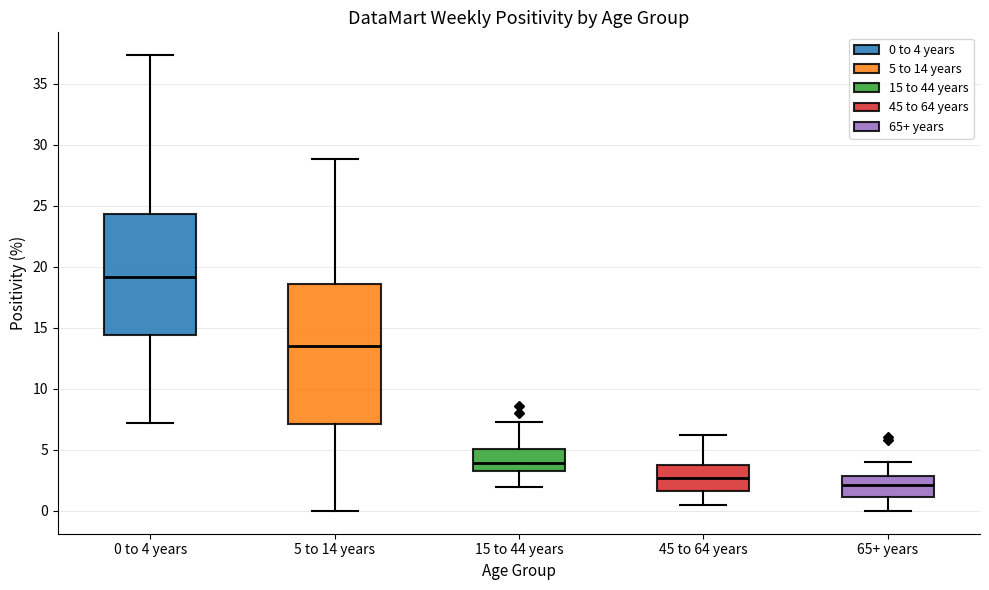

Reading left to right, read every box against the y-axis: the position of its median line, the range the box covers, and the ends of its whiskers. The values are not printed on the chart, so give them approximately, as read against the axis.

0 to 4 years: median 19.0, box 14.5 to 24.5, whiskers 7.0 to 37.5
5 to 14 years: median 13.5, box 7.0 to 18.5, whiskers 0.0 to 29.0
15 to 44 years: median 4.0, box 3.5 to 5.0, whiskers 2.0 to 7.5
45 to 64 years: median 2.5, box 1.5 to 4.0, whiskers 0.5 to 6.5
65+ years: median 2.0, box 1.0 to 3.0, whiskers 0.0 to 4.0